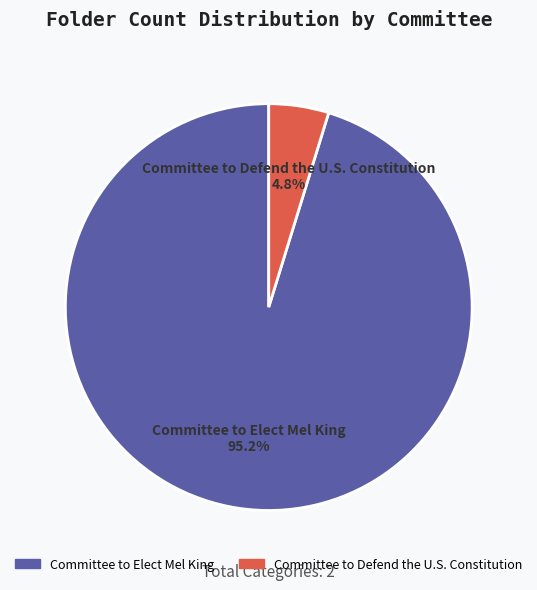

The Committee to Defend the U.S. Constitution slice represents 5% of the pie. True or false?

True